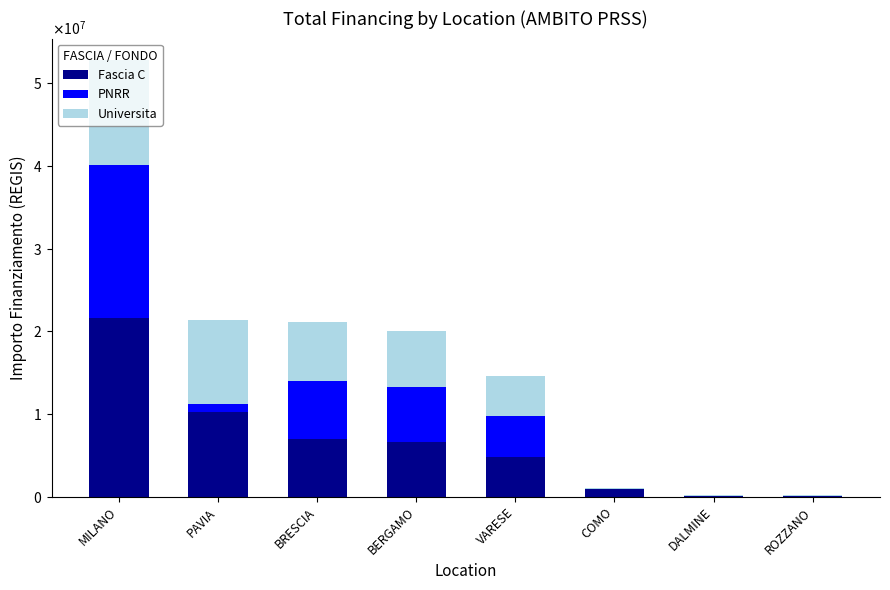

What is the difference between the second highest and second lowest values in the Universita series?

10193551.9